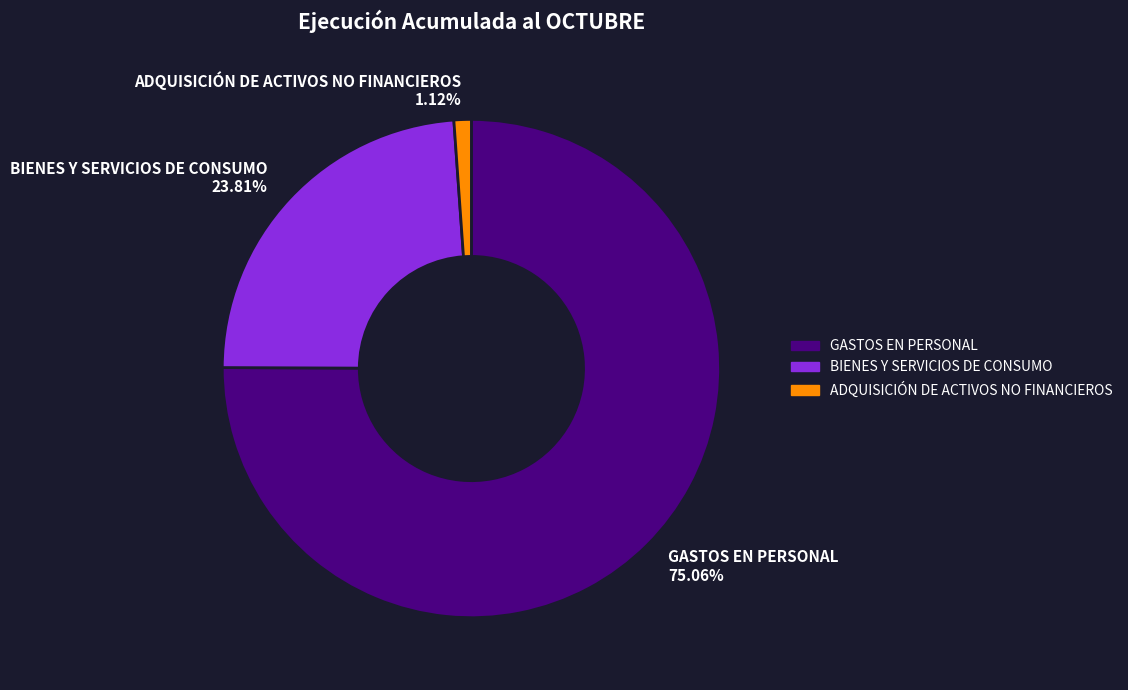

Is it true that BIENES Y SERVICIOS DE CONSUMO is 15% of the pie?

False